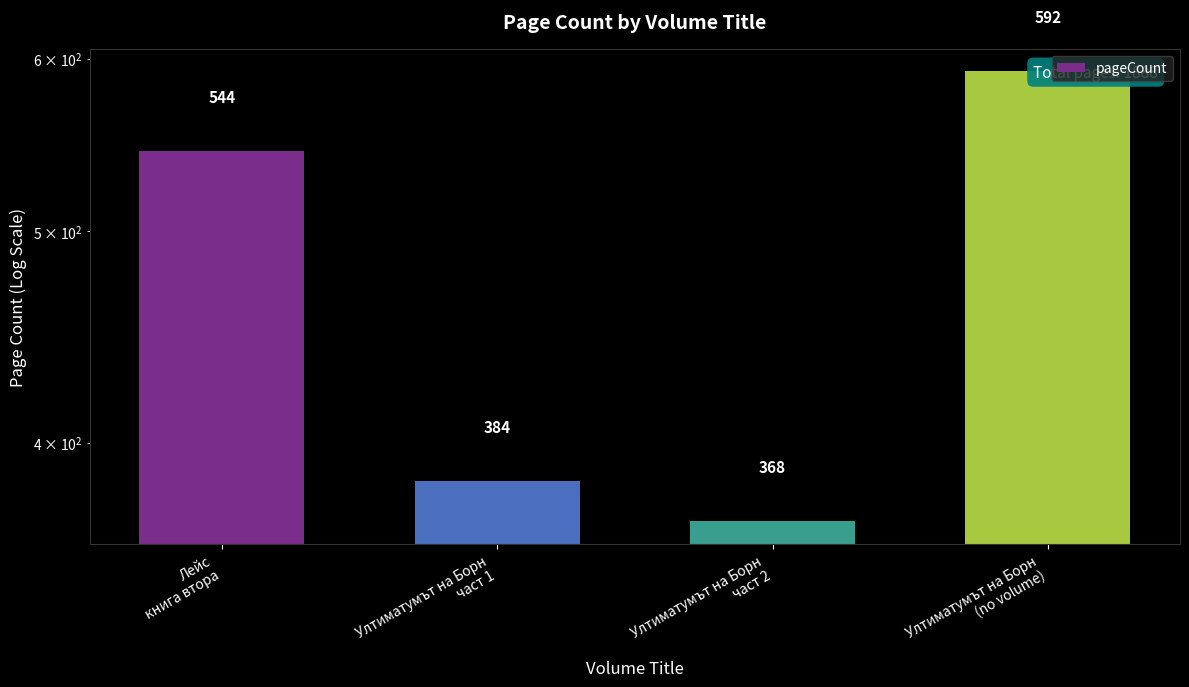

Read the value at Ултиматумът на Борн
част 1, to the nearest 5.

385